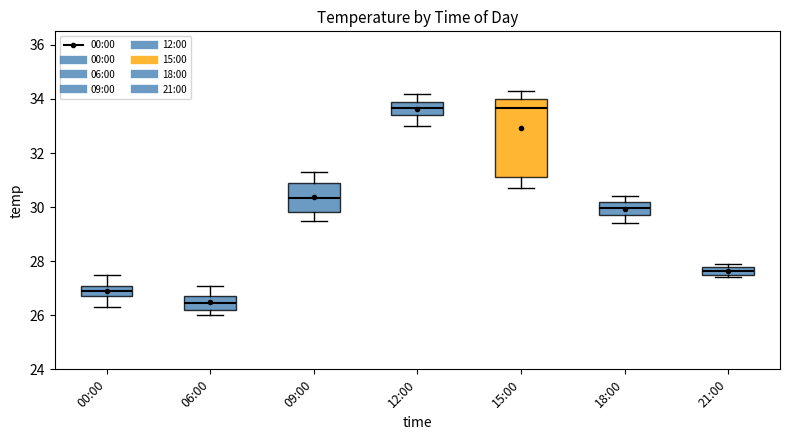

Reading left to right, transcribe this box plot: for each box, give where its median line is, the range the box spans, and where its two whiskers end, as read against the y-axis. The values are not printed on the chart, so give them approximately, as read against the axis.

00:00: median 27.0, box 26.8 to 27.2, whiskers 26.4 to 27.6
06:00: median 26.4, box 26.2 to 26.8, whiskers 26.0 to 27.2
09:00: median 30.4, box 29.8 to 31.0, whiskers 29.6 to 31.4
12:00: median 33.6, box 33.4 to 34.0, whiskers 33.0 to 34.2
15:00: median 33.6, box 31.2 to 34.0, whiskers 30.8 to 34.4
18:00: median 30.0, box 29.8 to 30.2, whiskers 29.4 to 30.4
21:00: median 27.6 (inside the box), box 27.6 to 27.8, whiskers 27.4 to 28.0